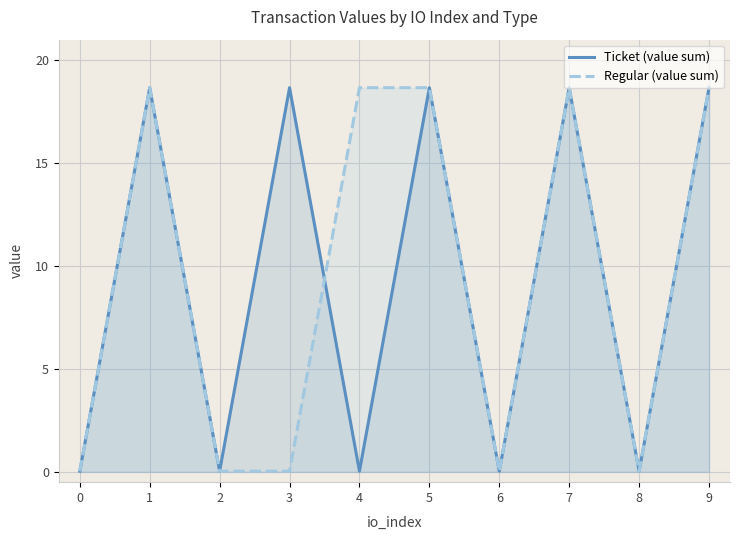

What is the difference between the Regular (value sum) values at 9 and 3?

18.6